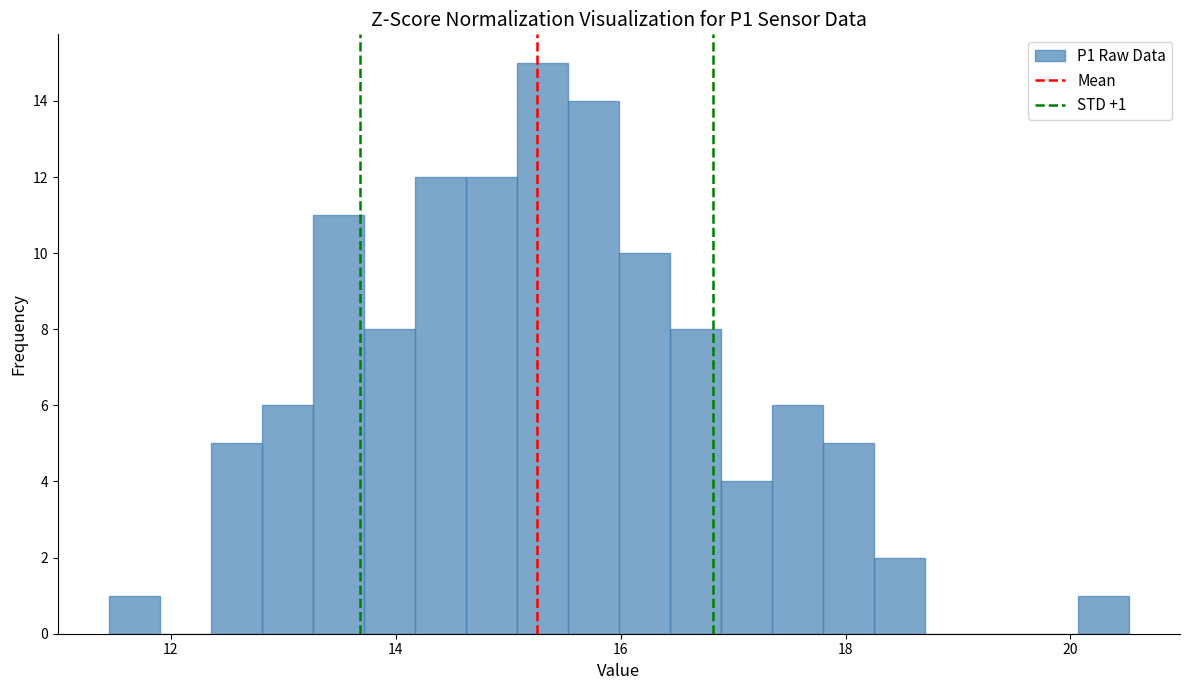

Read against the x-axis, roughly where is the centre of the tallest bar?

15.4